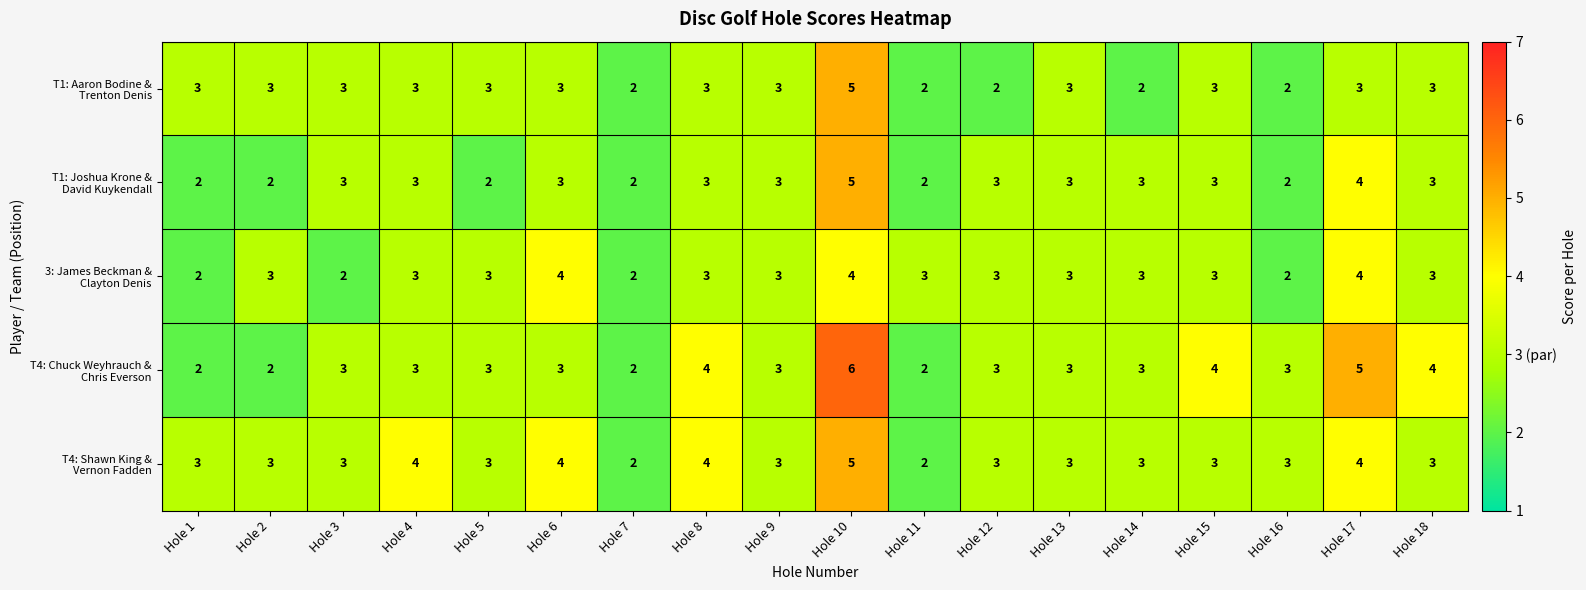

What is the maximum value shown in the chart?

6